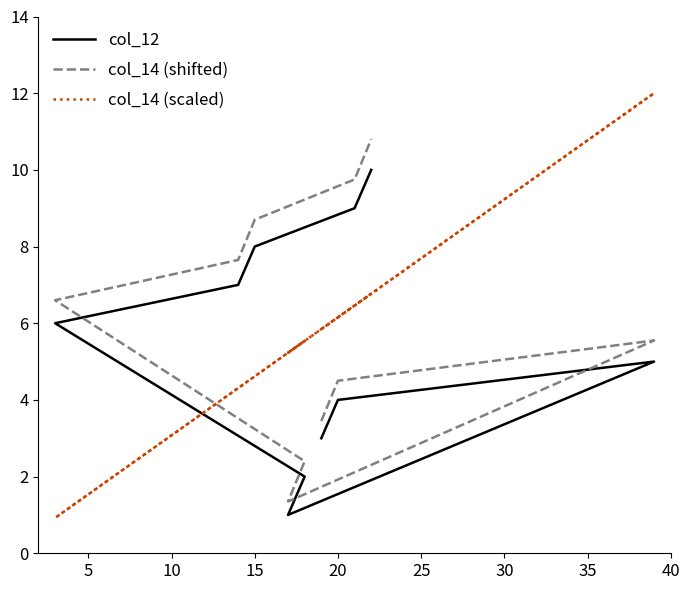

What is the highest value of the col_14 (shifted) series?

10.8